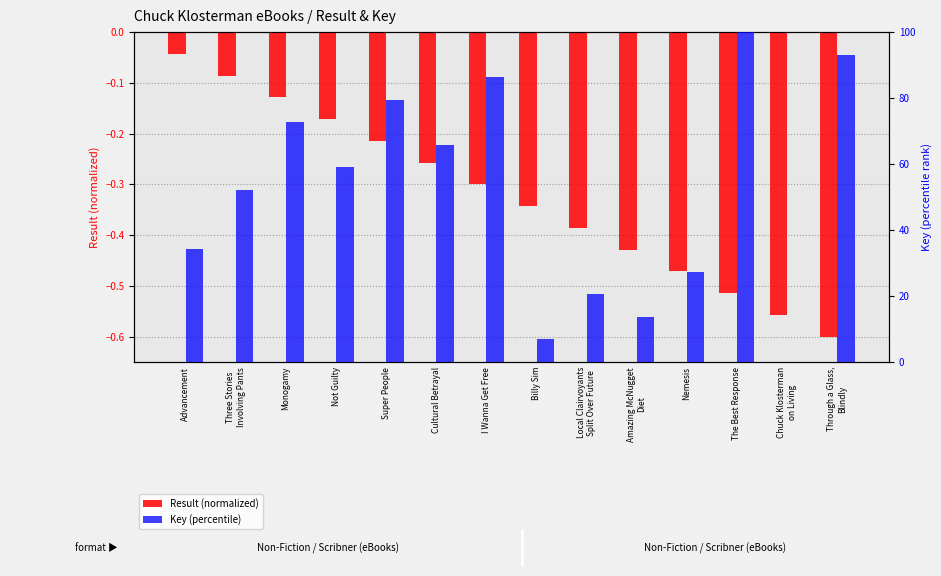

List the labels in order of Key (percentile) value, largest first.

The Best Response, Through a Glass,
Blindly, I Wanna Get Free, Super People, Monogamy, Cultural Betrayal, Not Guilty, Three Stories
Involving Pants, Advancement, Nemesis, Local Clairvoyants
Split Over Future, Amazing McNugget
Diet, Billy Sim, Chuck Klosterman
on Living